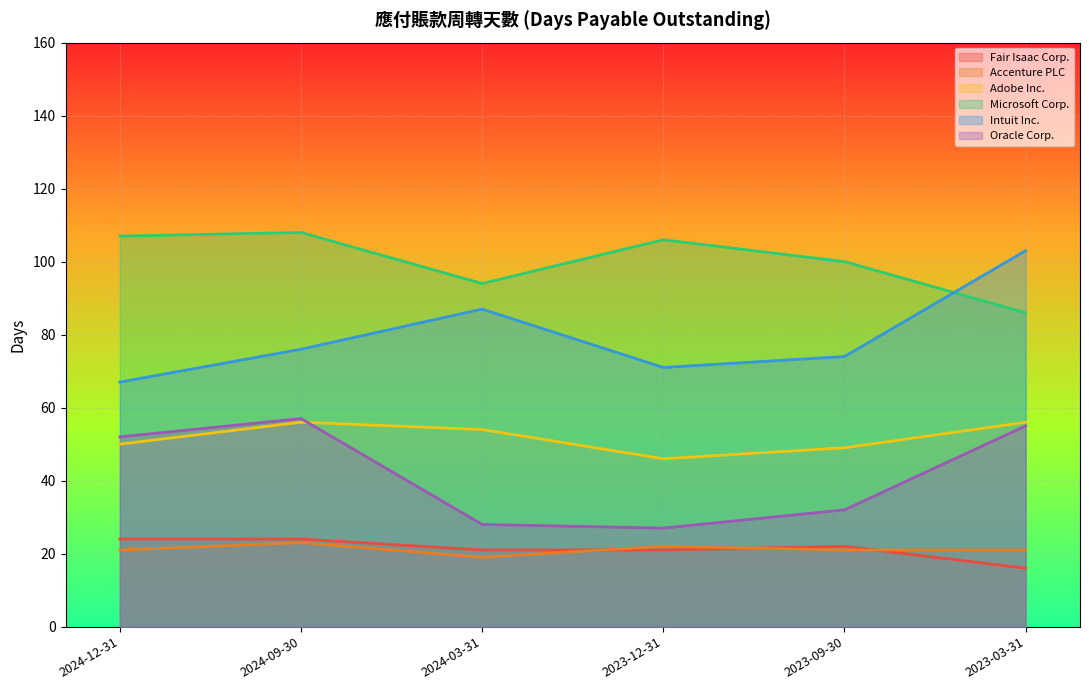

Which series has the largest total across all categories?

Microsoft Corp.